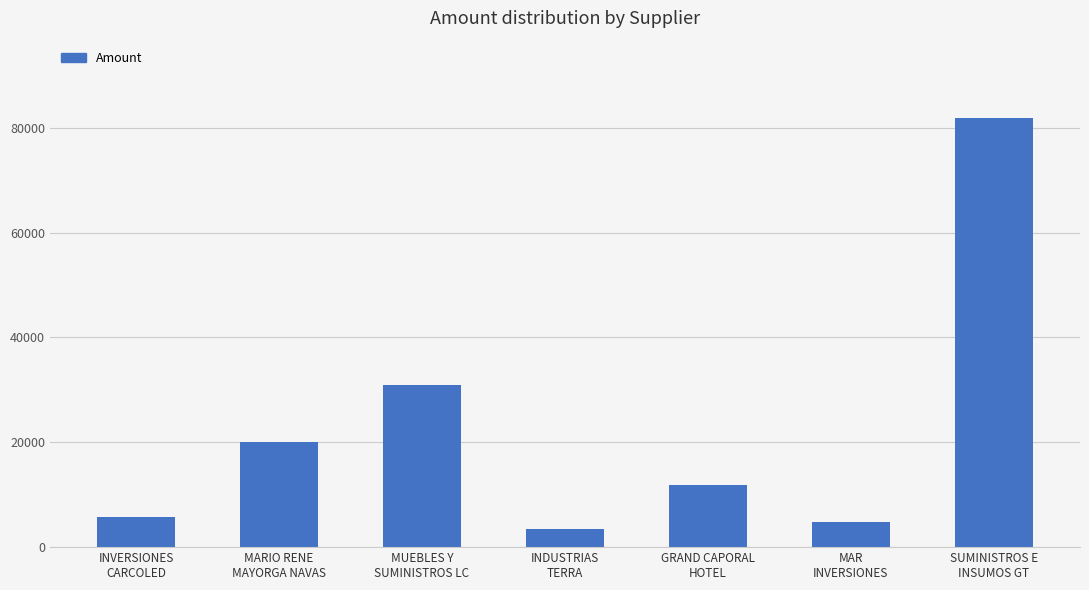

What is the value of the 4th bar from the left?

3544.4